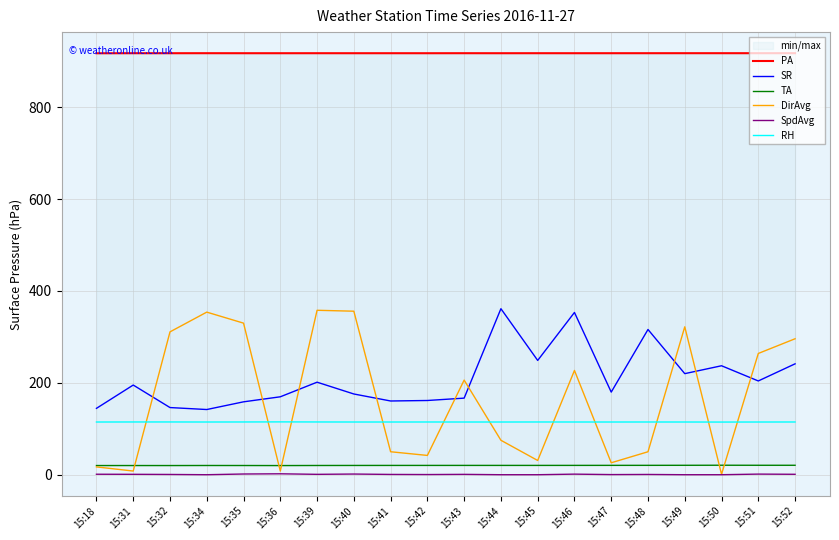

At which label is TA closest to 20?

15:31